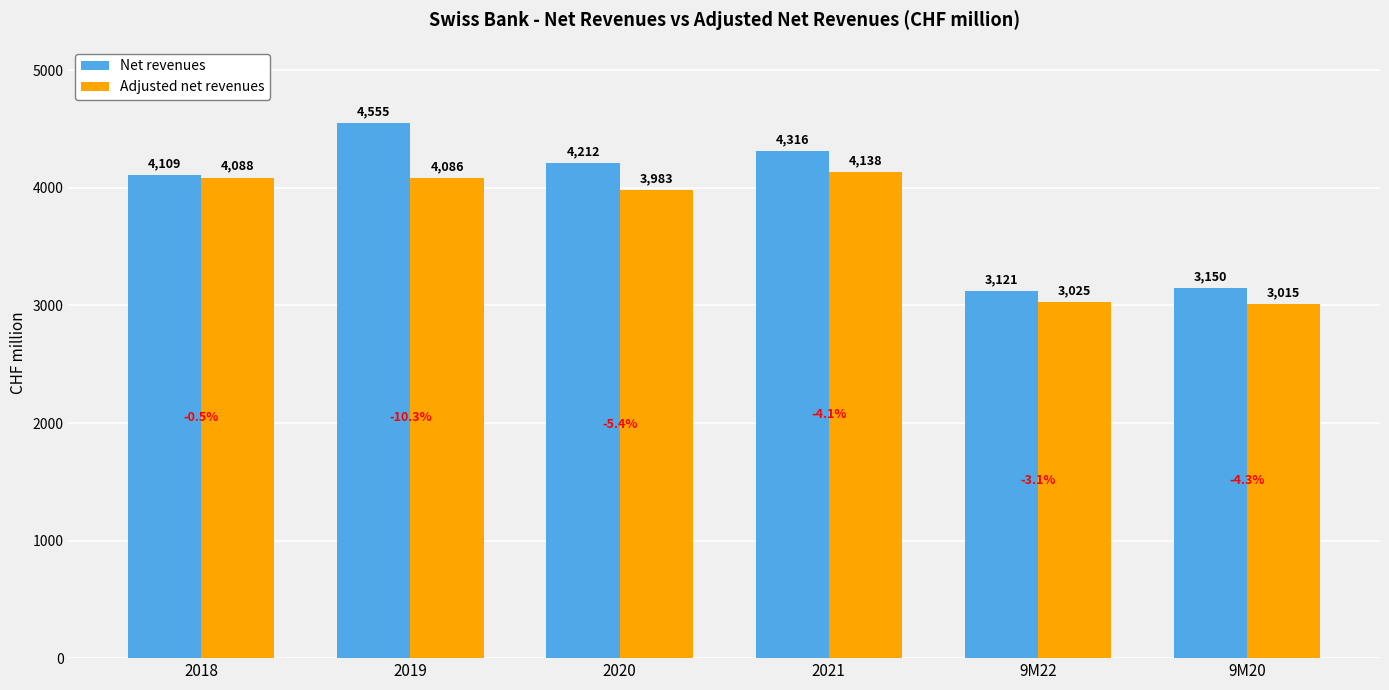

What is the label of the 5th bar from the left?

9M22